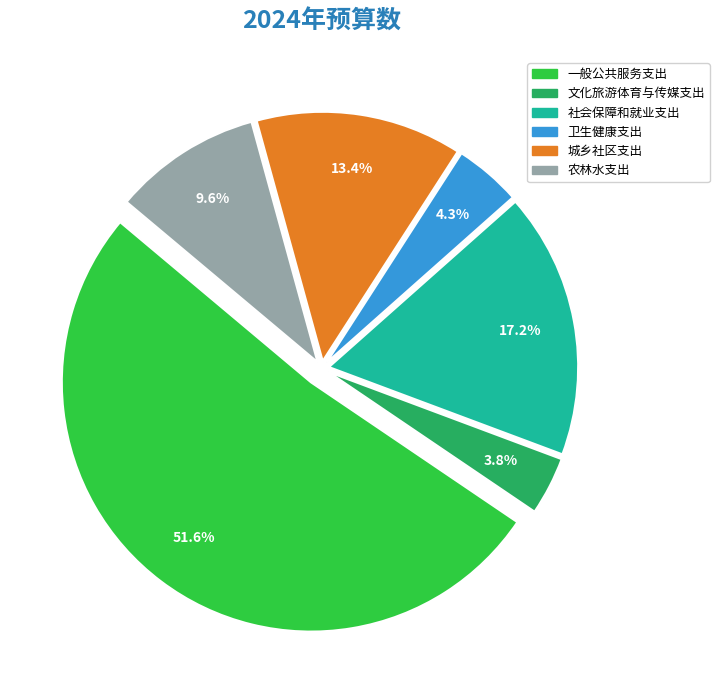

Rank the categories by value from highest to lowest.

一般公共服务支出, 社会保障和就业支出, 城乡社区支出, 农林水支出, 卫生健康支出, 文化旅游体育与传媒支出